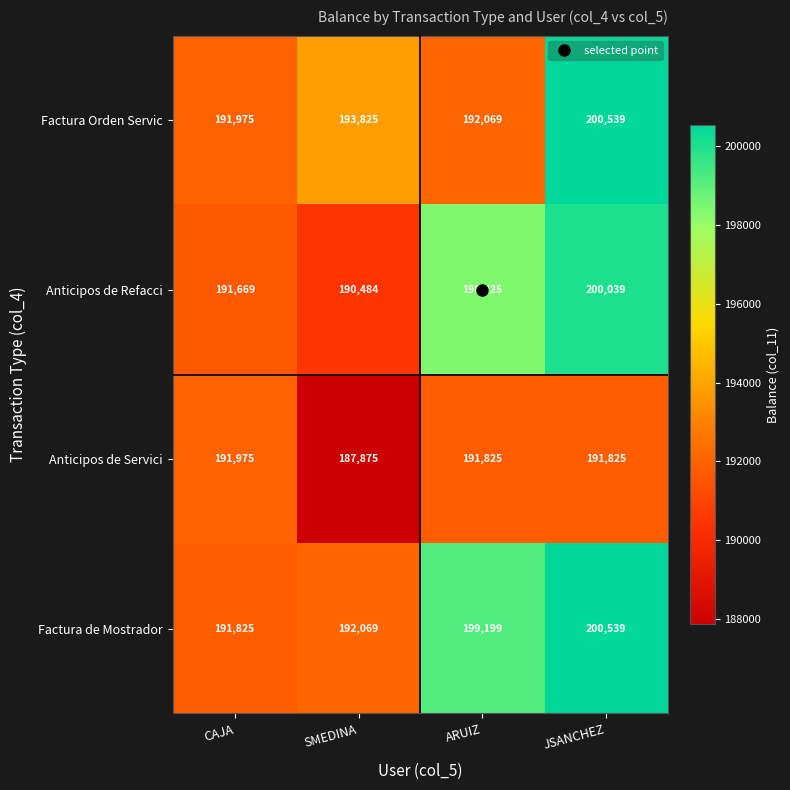

Which label corresponds to the largest value in the chart?

JSANCHEZ